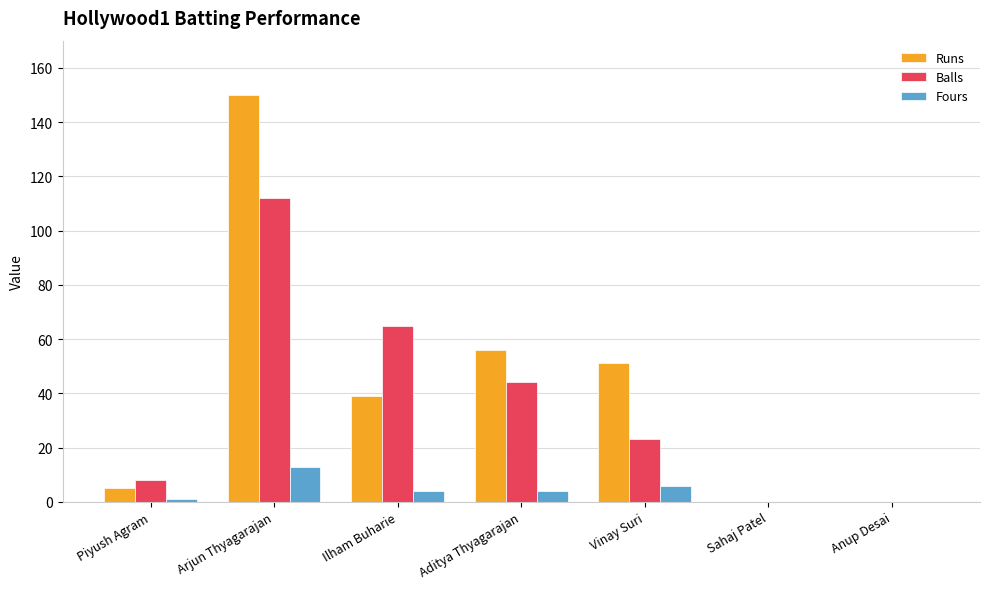

Which category has the highest value in the Balls series?

Arjun Thyagarajan